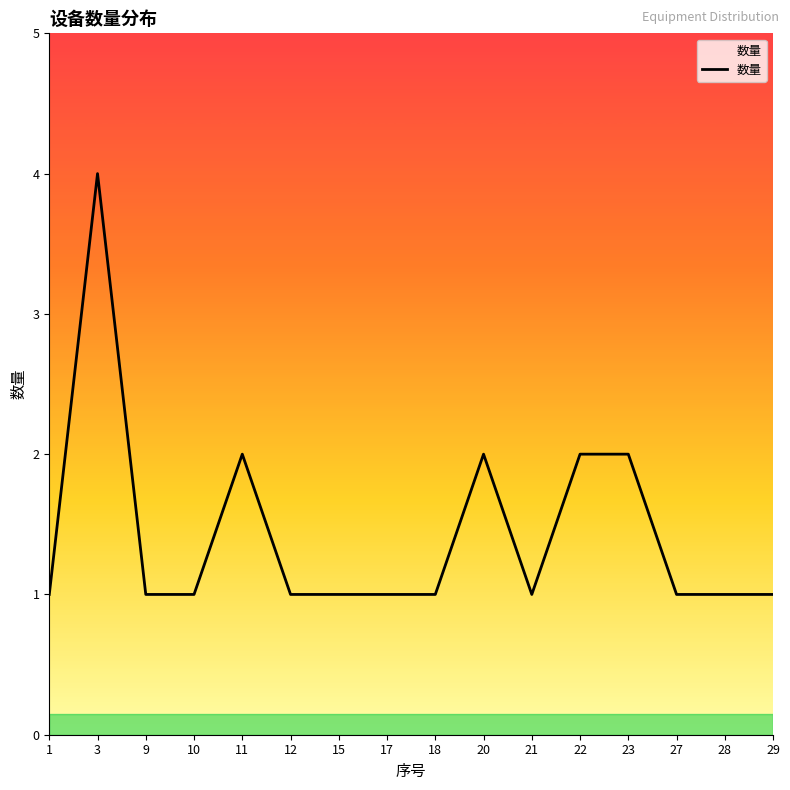

Is it true that the value at 15 is 2?

False